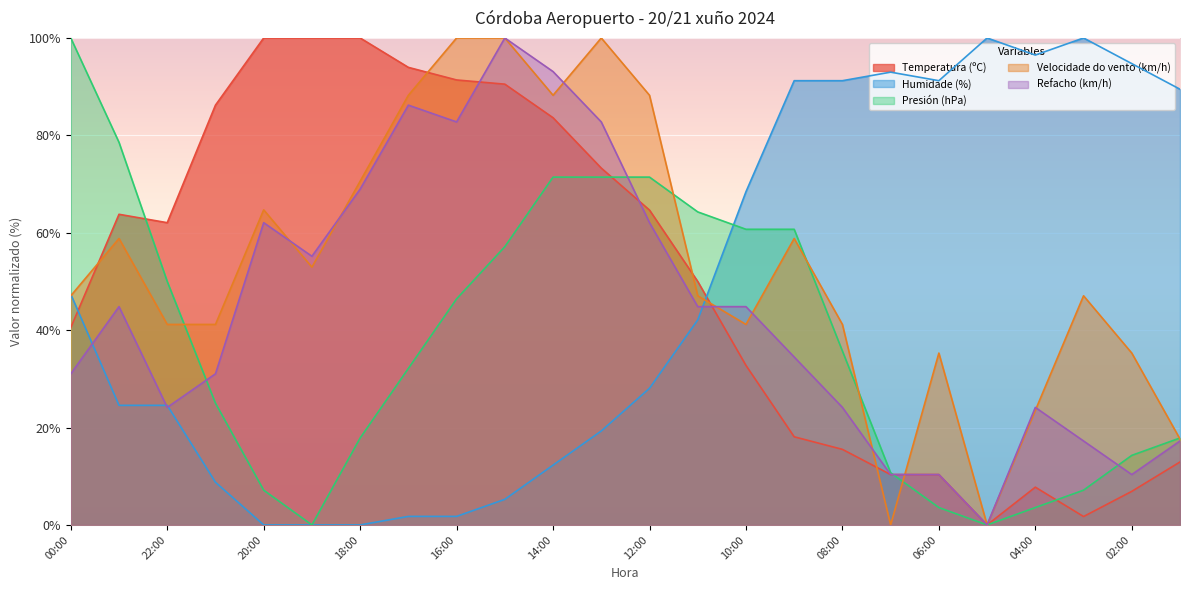

What is the value of the Presión (hPa) point at the 21st from the left?

3.6